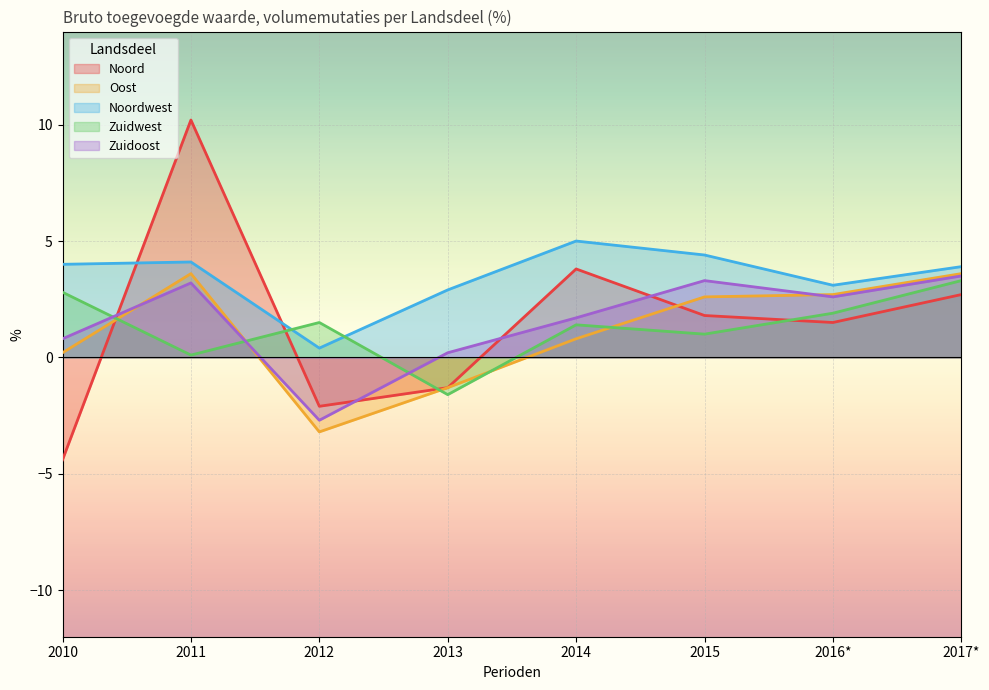

Reading right to left, transcribe all the data shown in this chart.

Noord: 2.7	1.5	1.8	3.8	-1.3	-2.1	10.2	-4.4
Oost: 3.6	2.7	2.6	0.8	-1.3	-3.2	3.6	0.2
Noordwest: 3.9	3.1	4.4	5.0	2.9	0.4	4.1	4.0
Zuidwest: 3.3	1.9	1.0	1.4	-1.6	1.5	0.1	2.8
Zuidoost: 3.5	2.6	3.3	1.7	0.2	-2.7	3.2	0.8